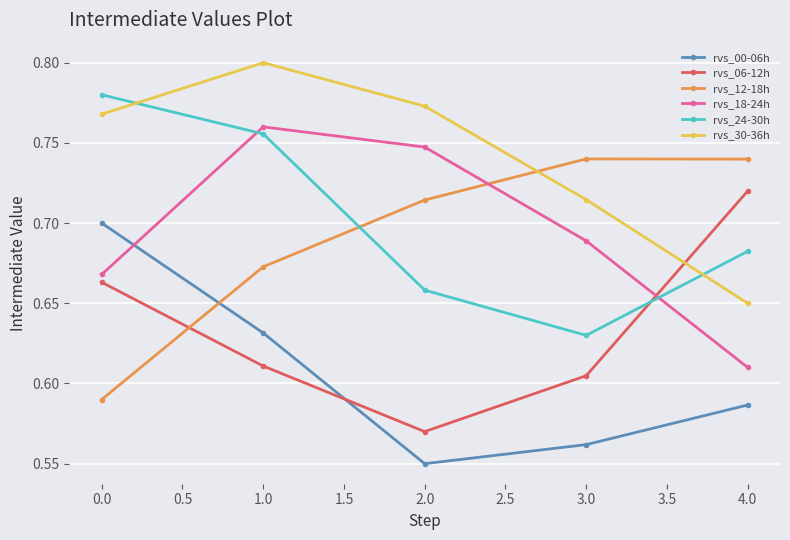

Which series changed the most between 2.0 and 3.0?

rvs_18-24h